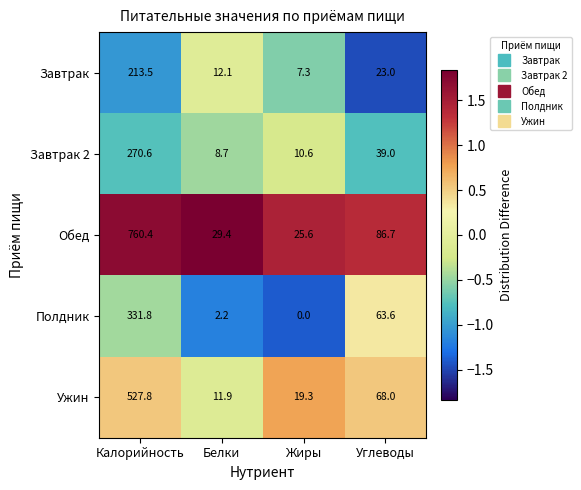

Read the Завтрак value at Жиры.

7.3